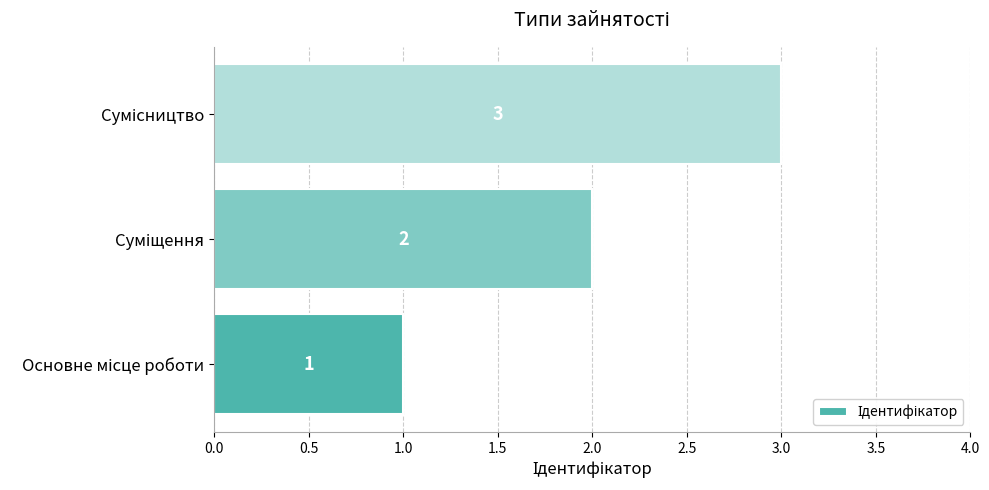

How many values are between 1 and 3?

3